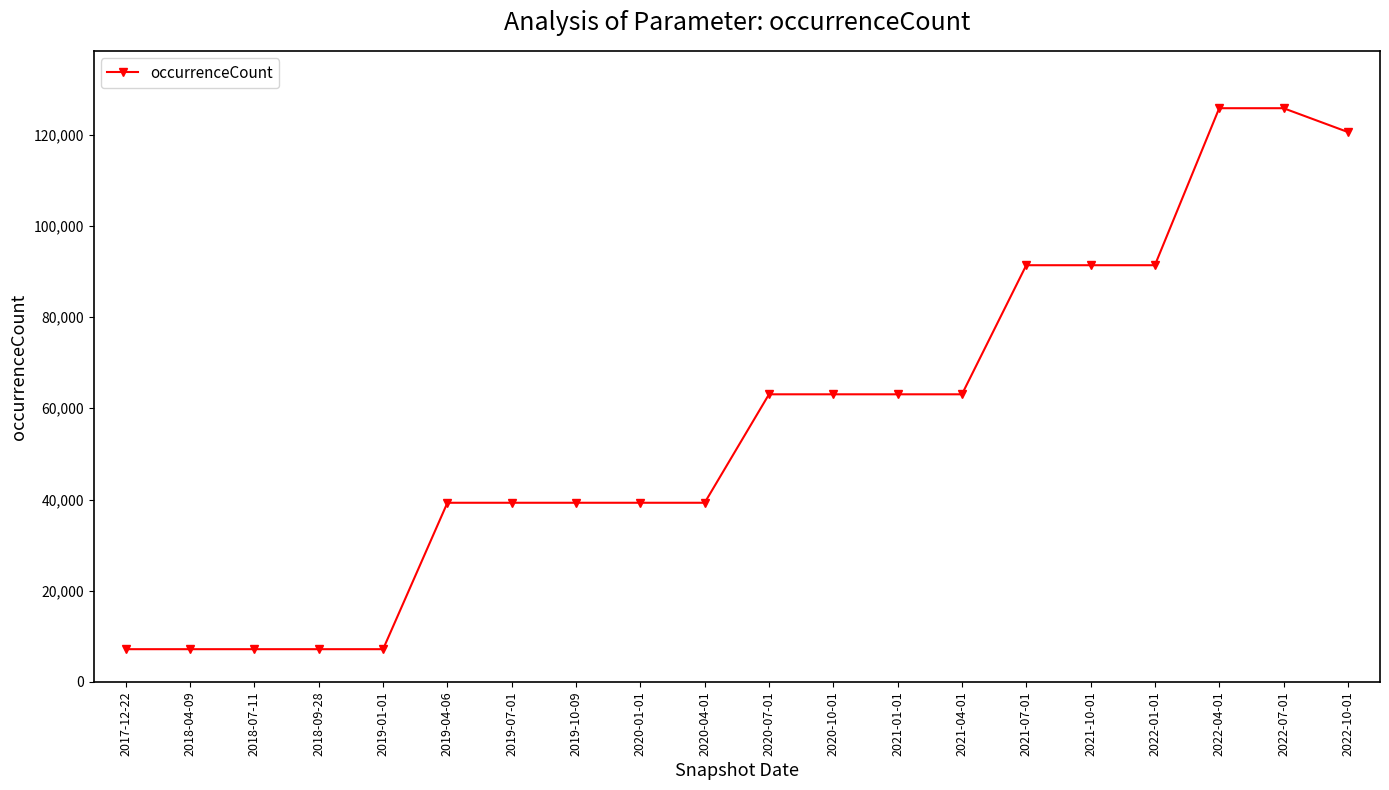

What is the greatest value displayed?

125776